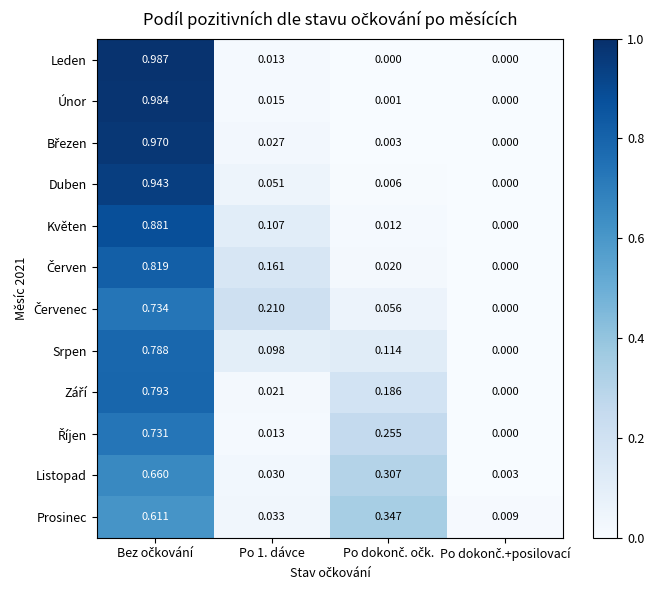

Which series has the largest range (max minus min)?

Leden